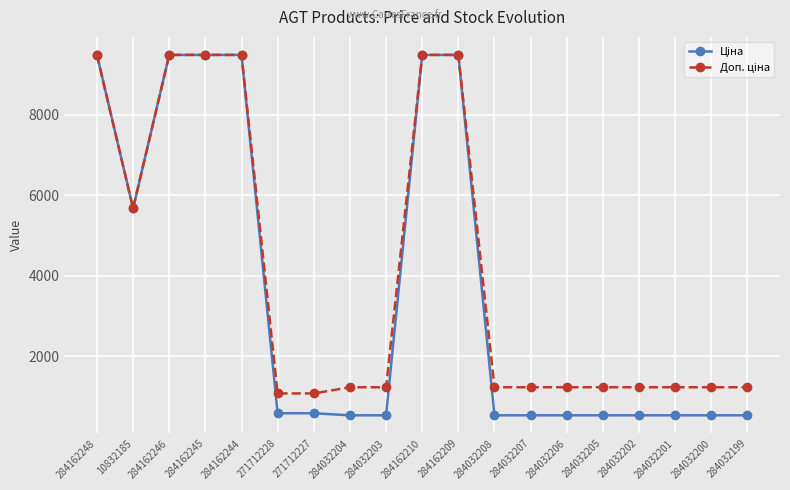

What is the smallest value displayed?

539.0